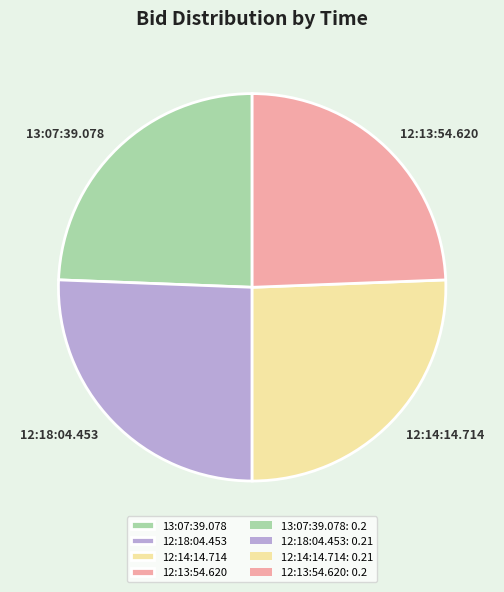

True or false: 13:07:39.078 accounts for 24% of the total.

True